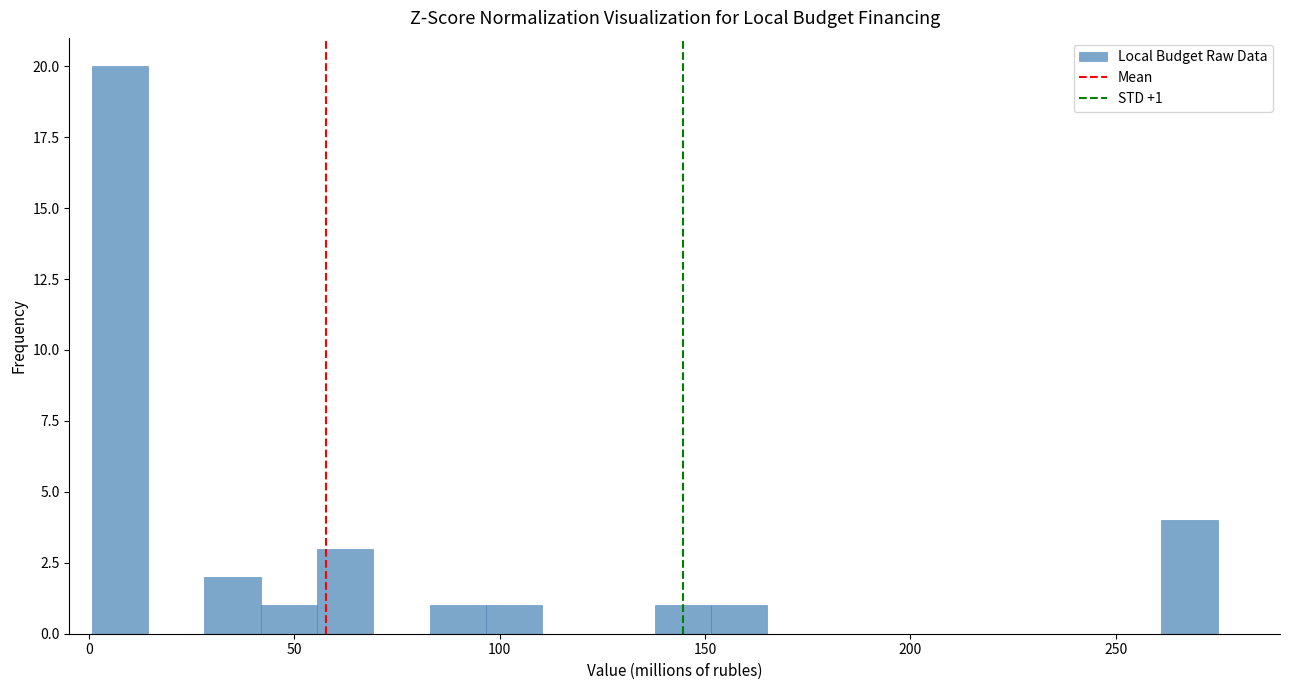

Around what value on the x-axis is the tallest bar? Give the approximate position of its centre, as read against the axis.

10